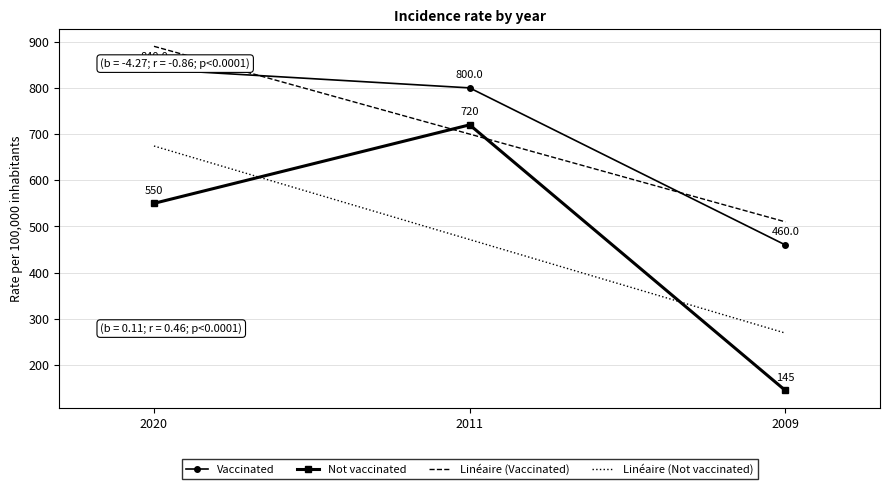

Reading left to right, what are all the values shown in this chart?

Vaccinated: 840	800	460
Not vaccinated: 550	720	145